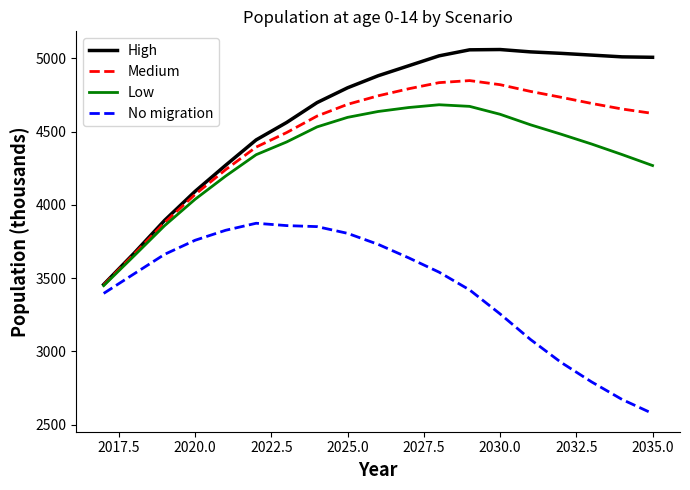

True or false: Low and No migration intersect in this chart.

False